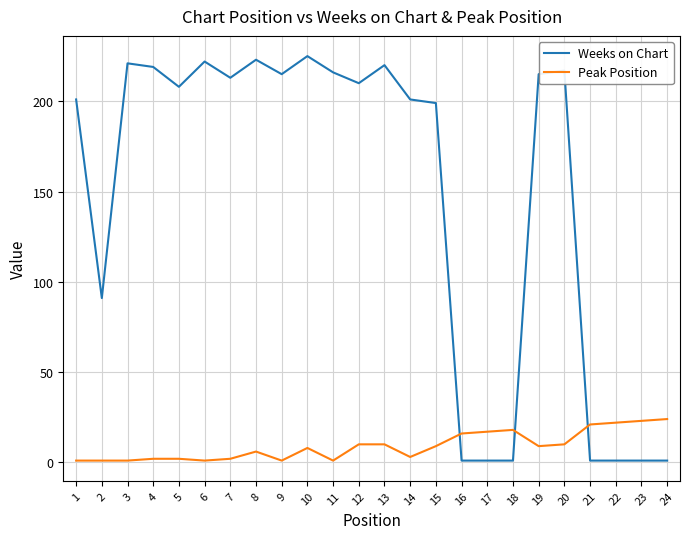

How many lines are shown in the chart?

2